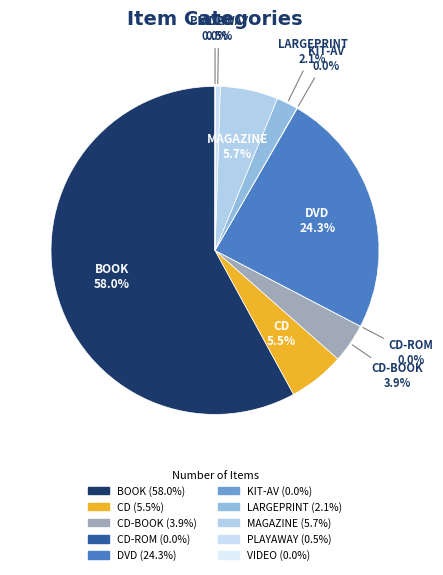

Which category has the smallest portion of the pie?

CD-ROM